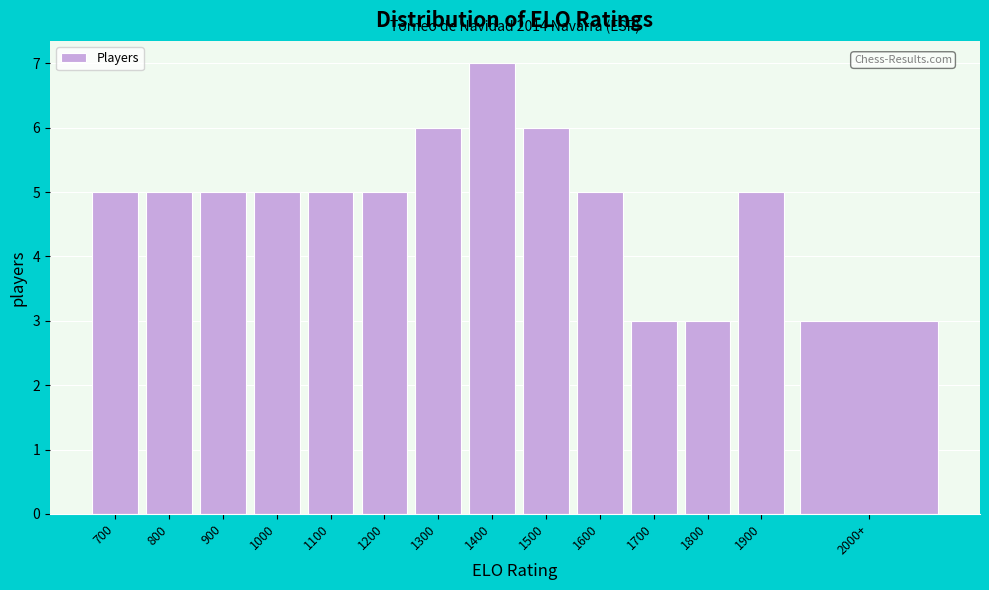

Reading left to right, extract all data points from this chart.

5	5	5	5	5	5	6	7	6	5	3	3	5	3